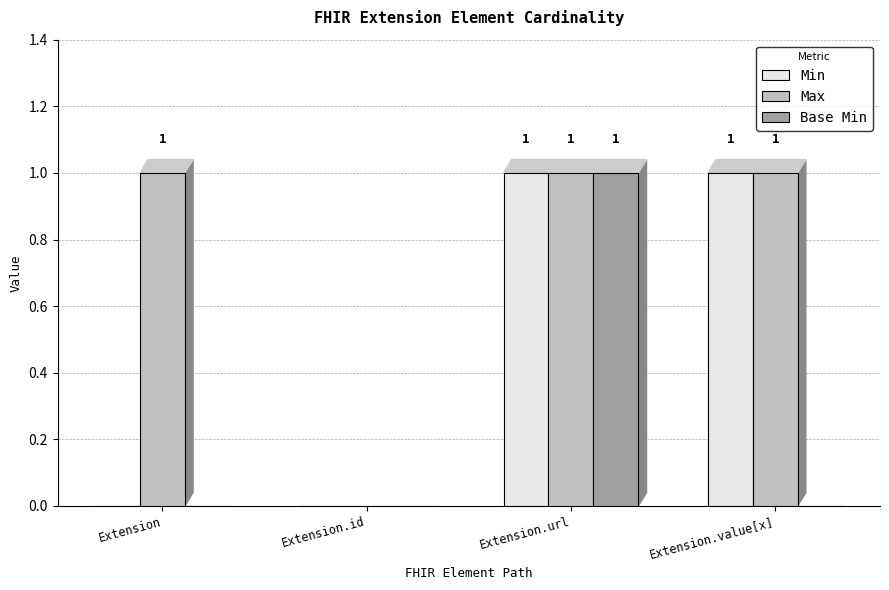

Is the value of Max at Extension.id greater than the value of Min at Extension.value[x]?

No